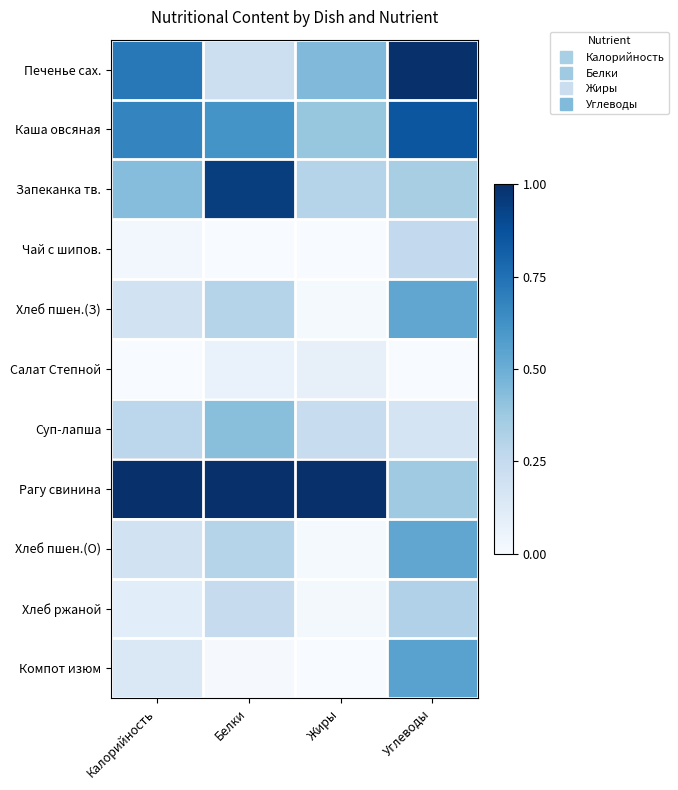

Which has a higher value, Углеводы or Белки?

Углеводы